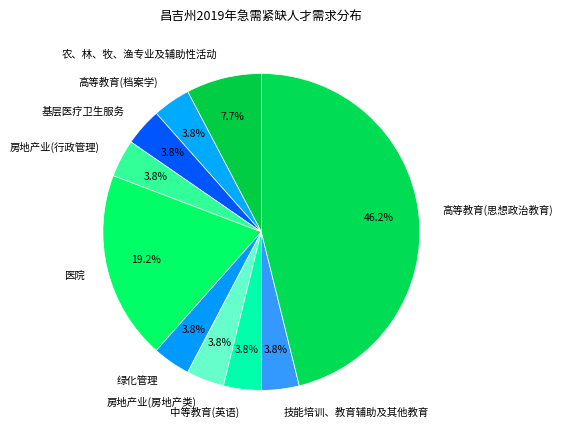

What is the largest slice in the pie chart?

高等教育(思想政治教育)